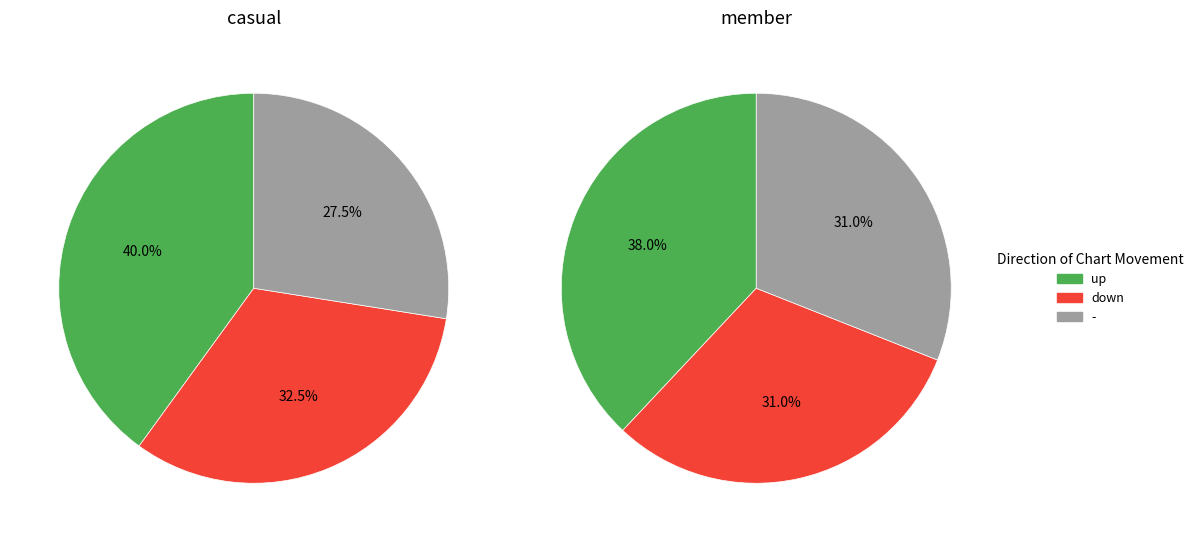

Rank the categories by value from lowest to highest.

-, down, up